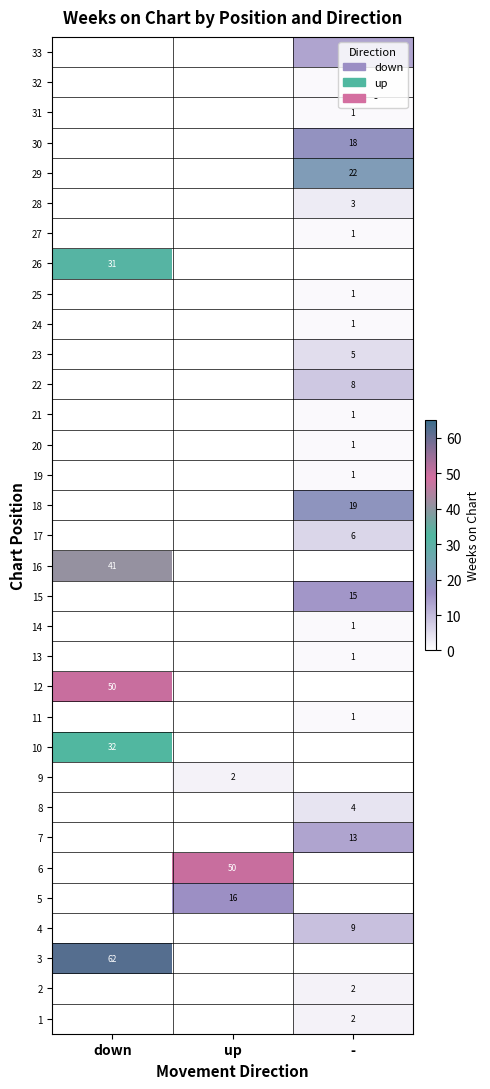

The 16 series shows 41 at down. True or false?

True